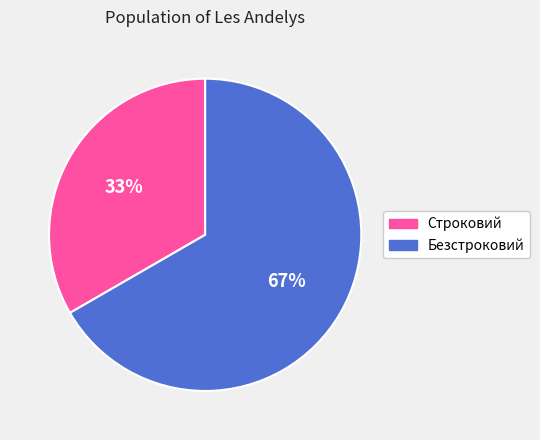

Approximately how many times larger is the value at Строковий compared to Безстроковий?

0.5